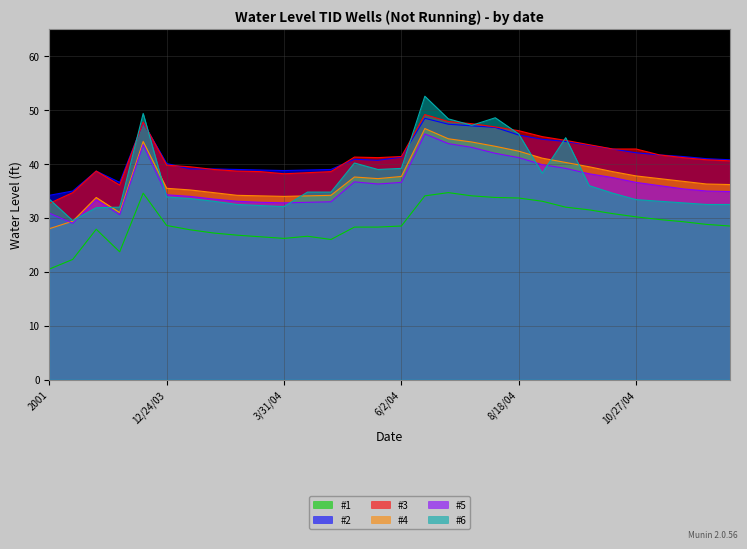

What is the spread (max minus min) of values at 9/1/04?

12.0